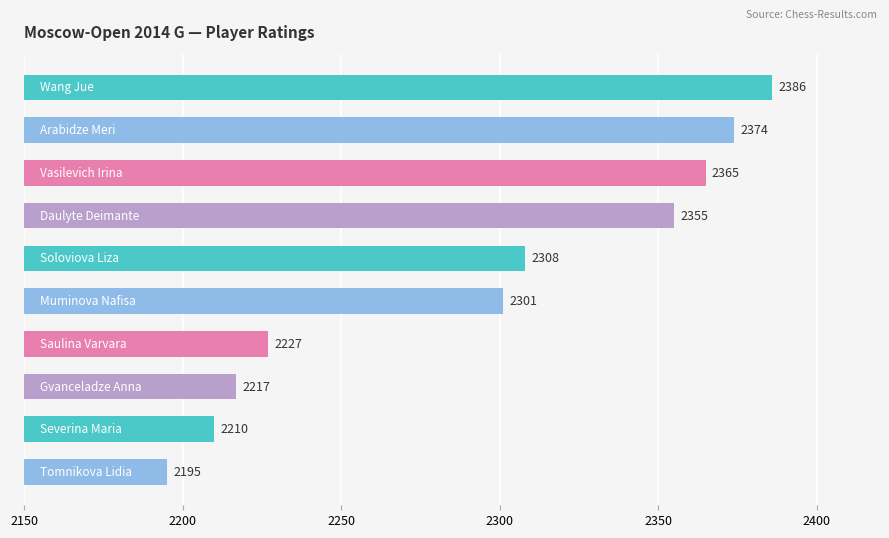

What is the sum of all values?

22938